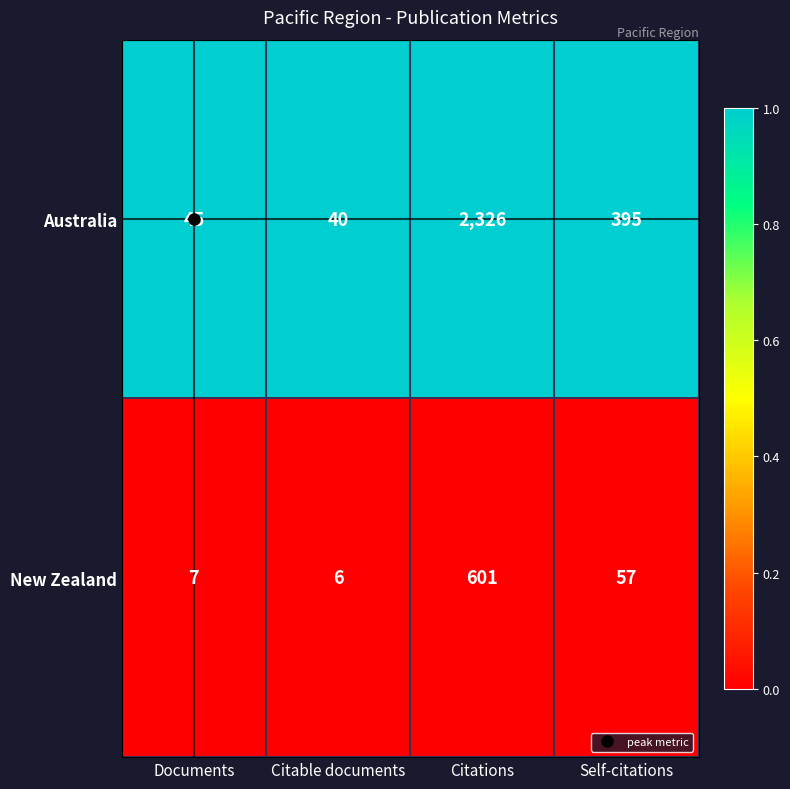

The New Zealand series shows 3 at Citable documents. True or false?

False